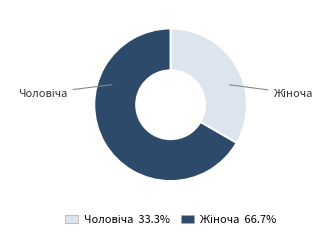

Combined, do Чоловіча and Жіноча account for over 50%?

Yes